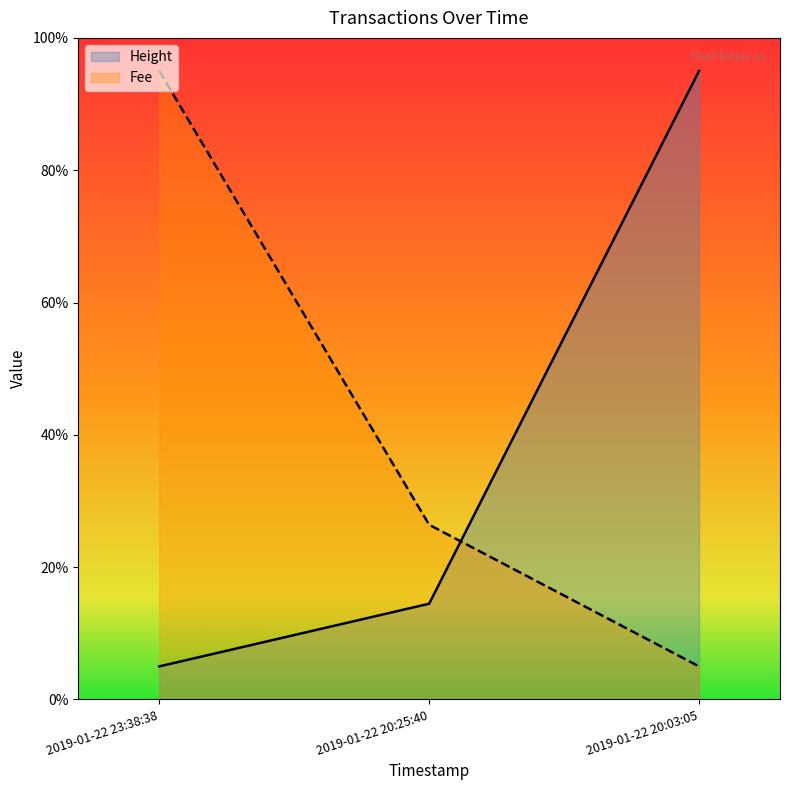

What is the label of the 2nd point from the left?

2019-01-22 20:25:40